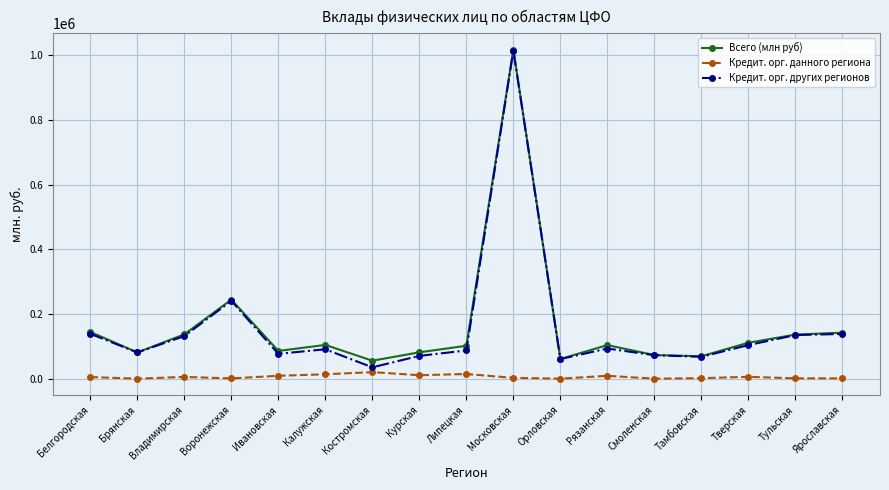

How many lines are shown in the chart?

3